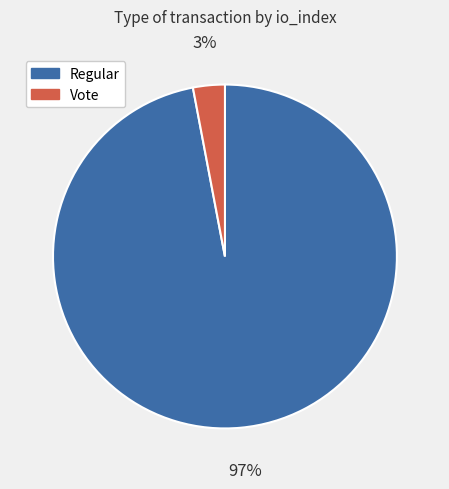

Does Regular account for over 50% of the chart?

Yes